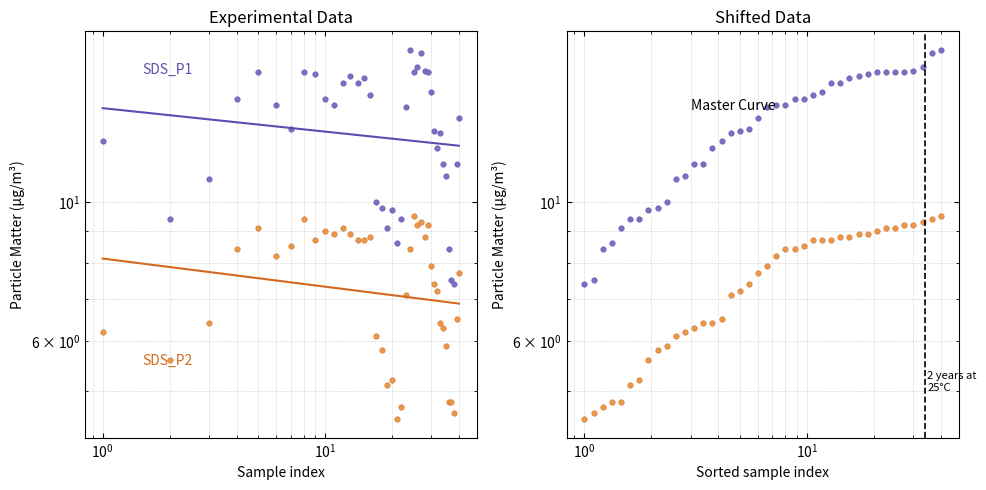

What is the difference between the second highest and second lowest values in the SDS_P1 series?

9.8